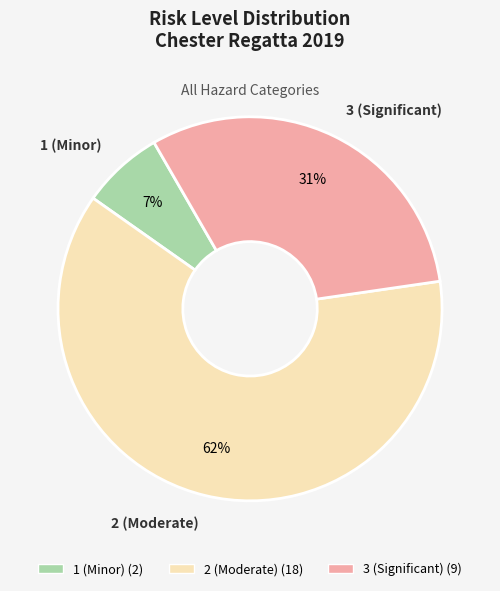

Do 2 (Moderate) and 3 (Significant) together represent more than half of the pie?

Yes